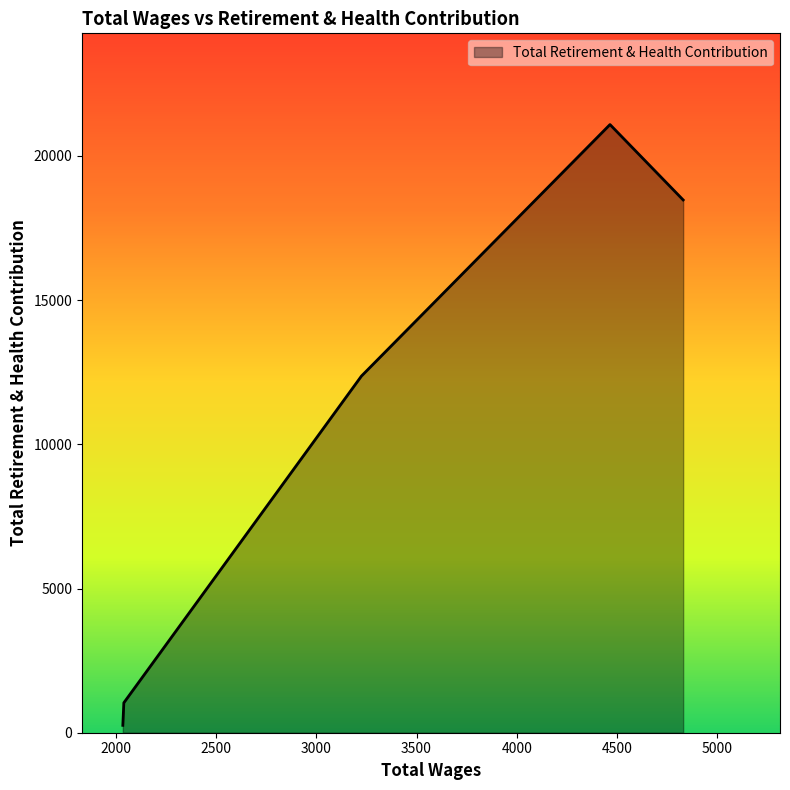

What is the average value?

10643